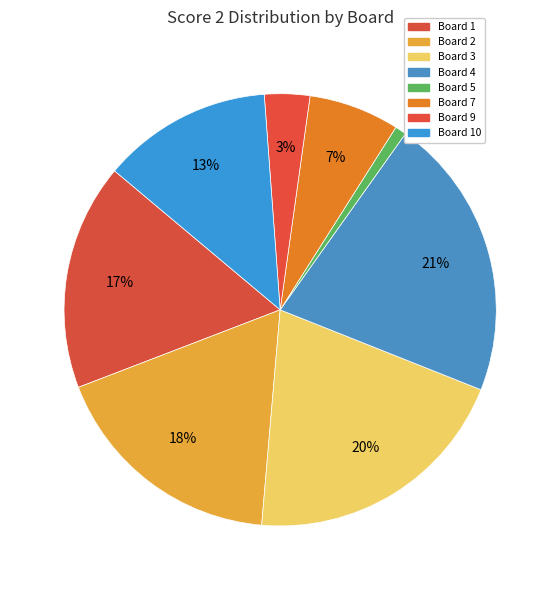

To the nearest percent, what is the difference between the largest and smallest slice percentages?

20%